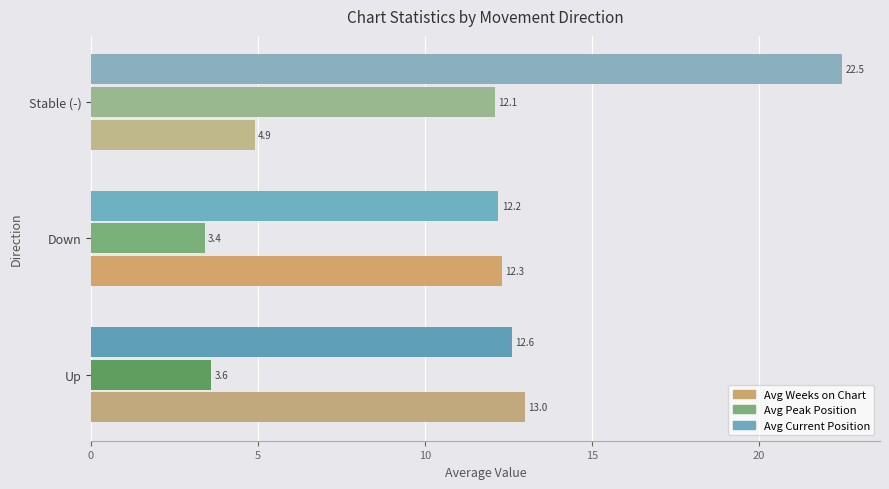

The Avg Weeks on Chart series shows 13.0 at Up. True or false?

True